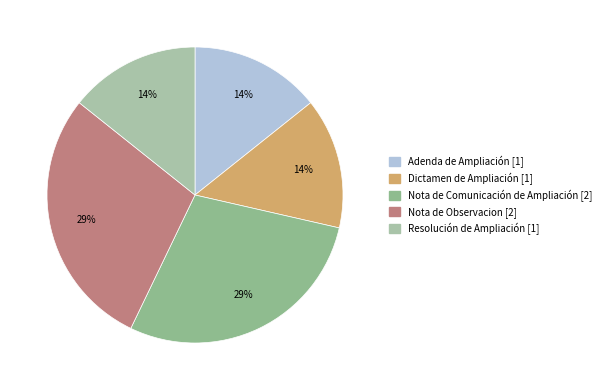

Is the sum of Resolución de Ampliación and Nota de Observacion greater than half?

No